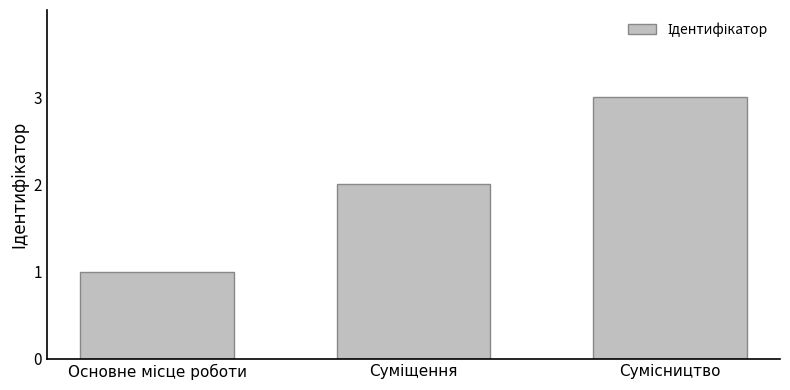

What is the sum of all values?

6